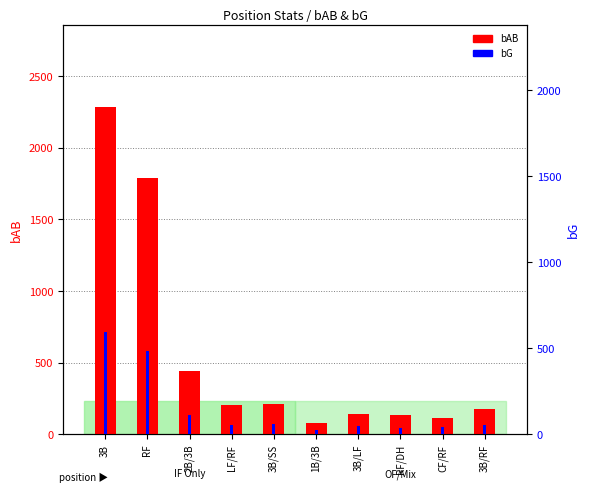

What are all the series names shown in the legend?

bAB, bG